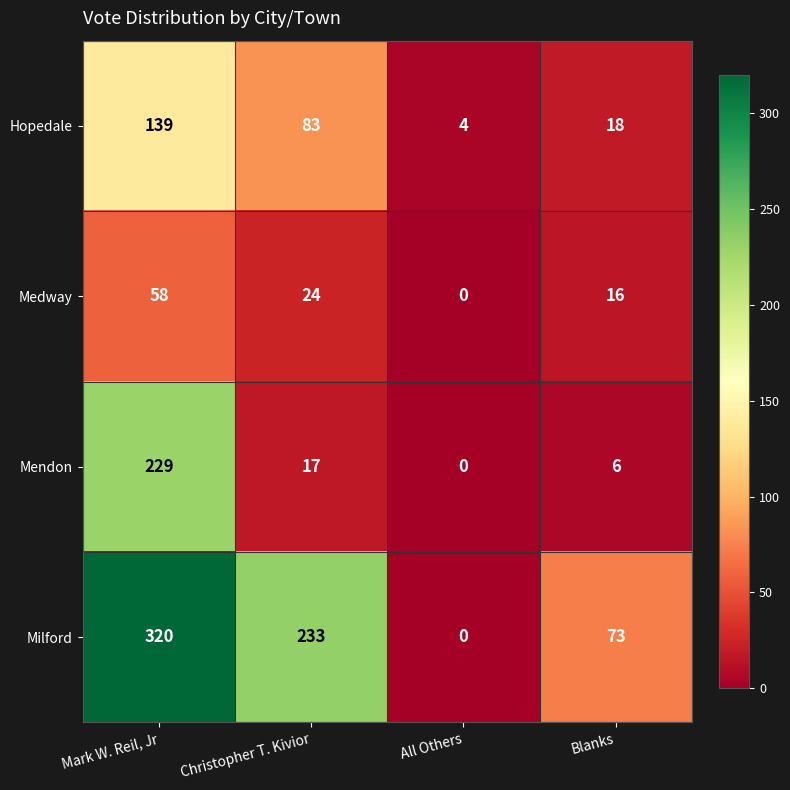

Which series has the widest spread of values?

Milford